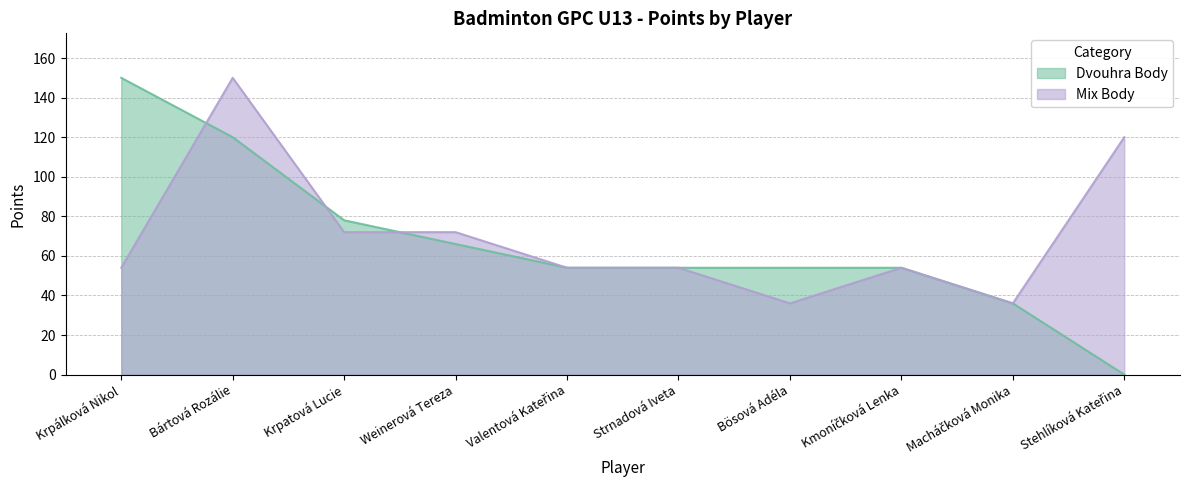

Between Kmoníčková Lenka and Stehlíková Kateřina, which is larger?

Kmoníčková Lenka